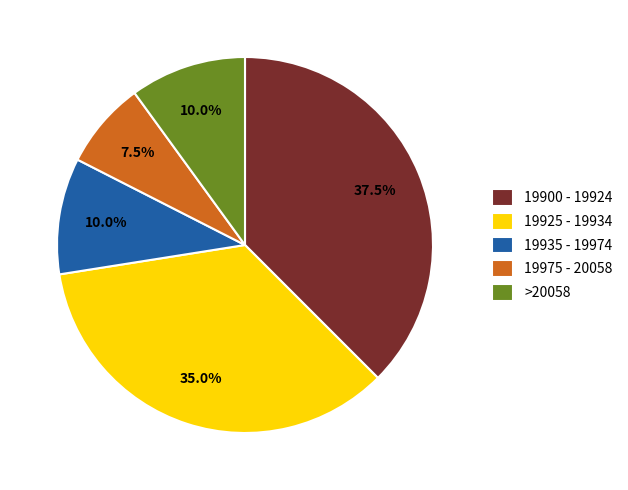

Between >20058 and 19900 - 19924, which is larger?

19900 - 19924